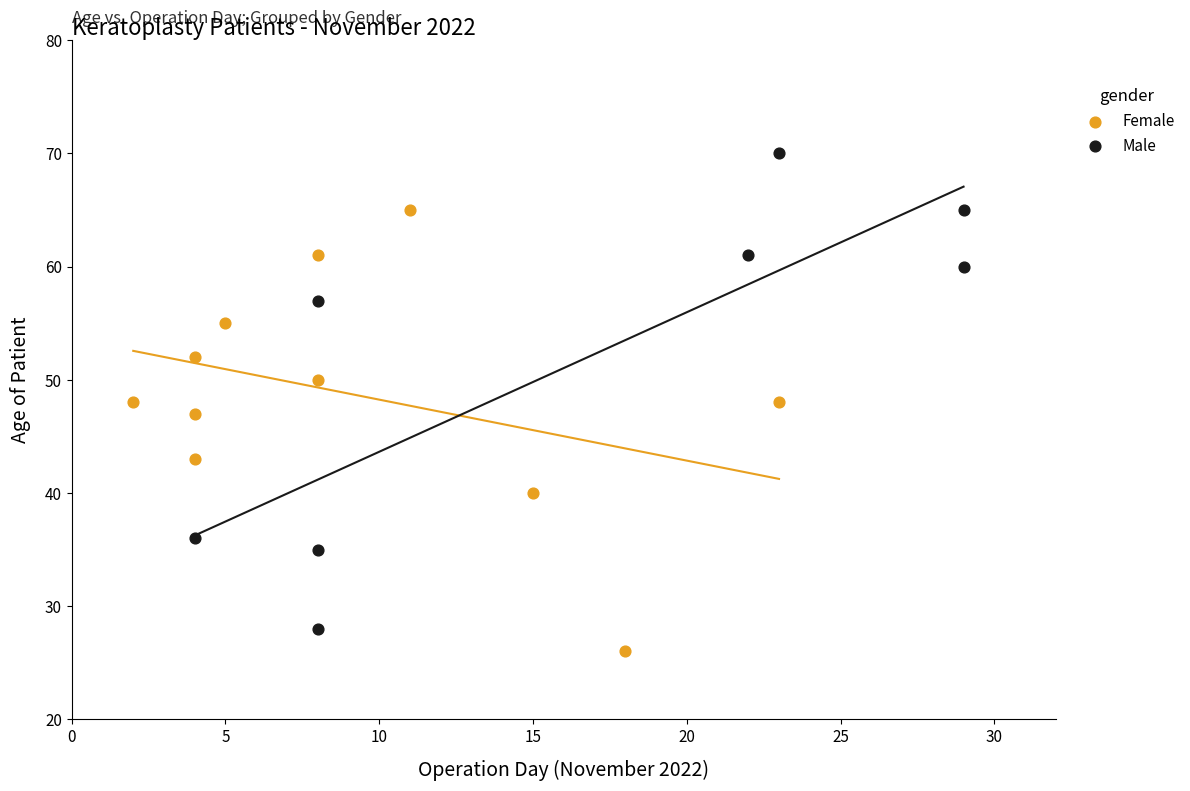

What are all the series names shown in the legend?

Female, Male